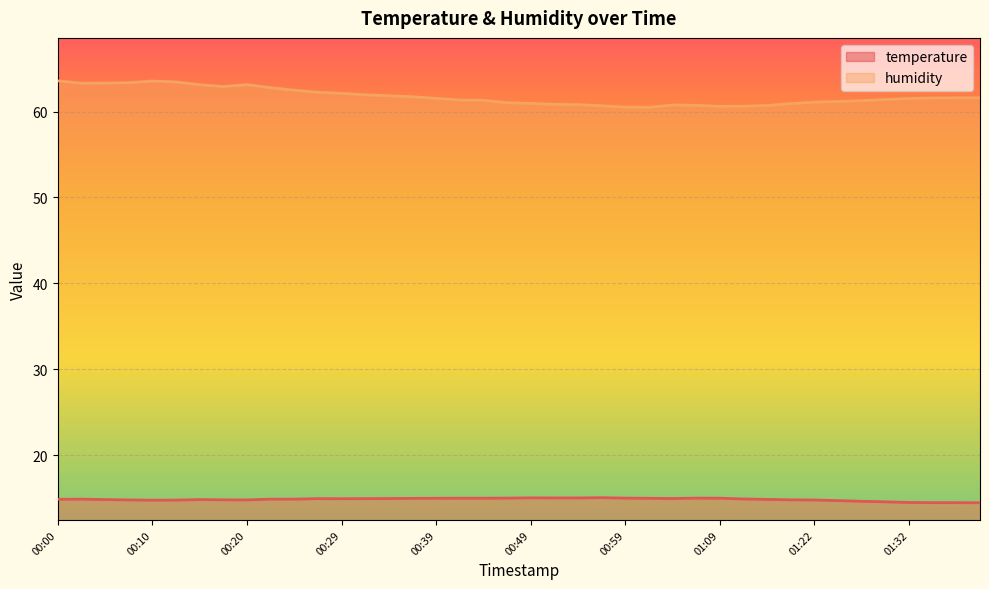

At how many categories does at least one series exceed 15?

40